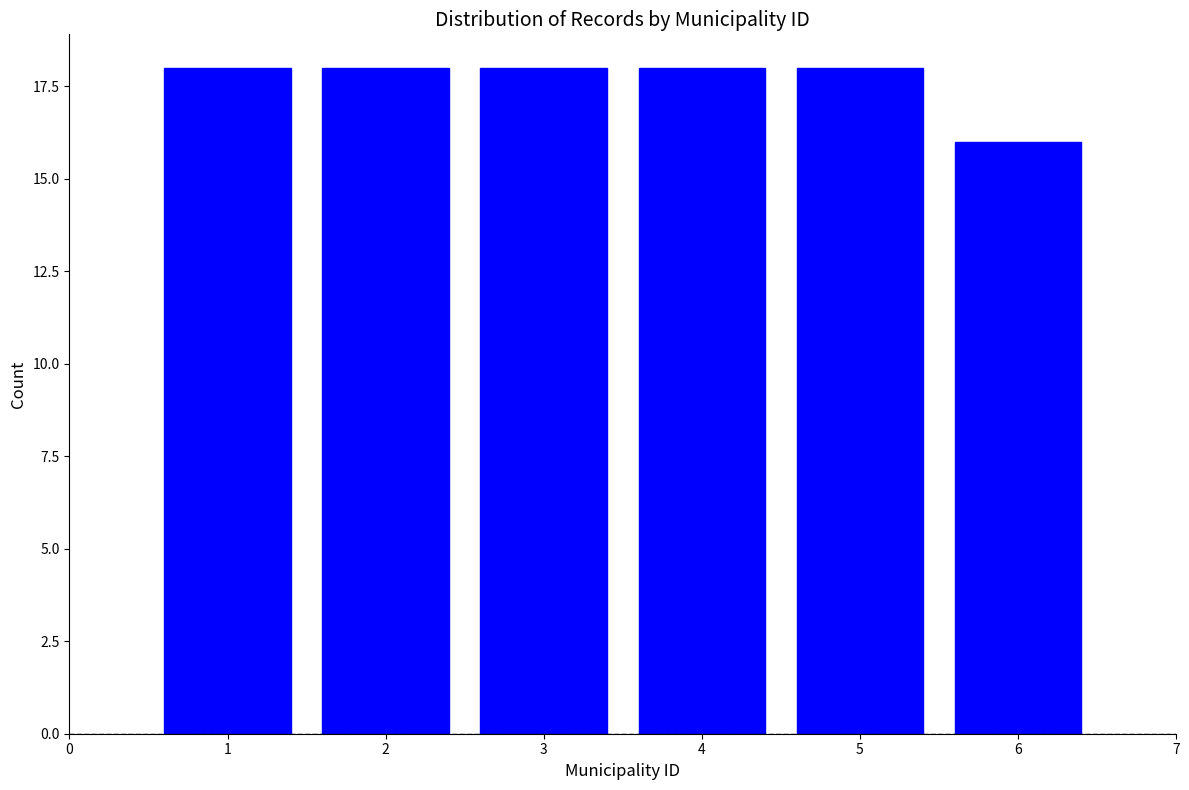

Reading left to right, extract all data points from this chart.

18	18	18	18	18	16